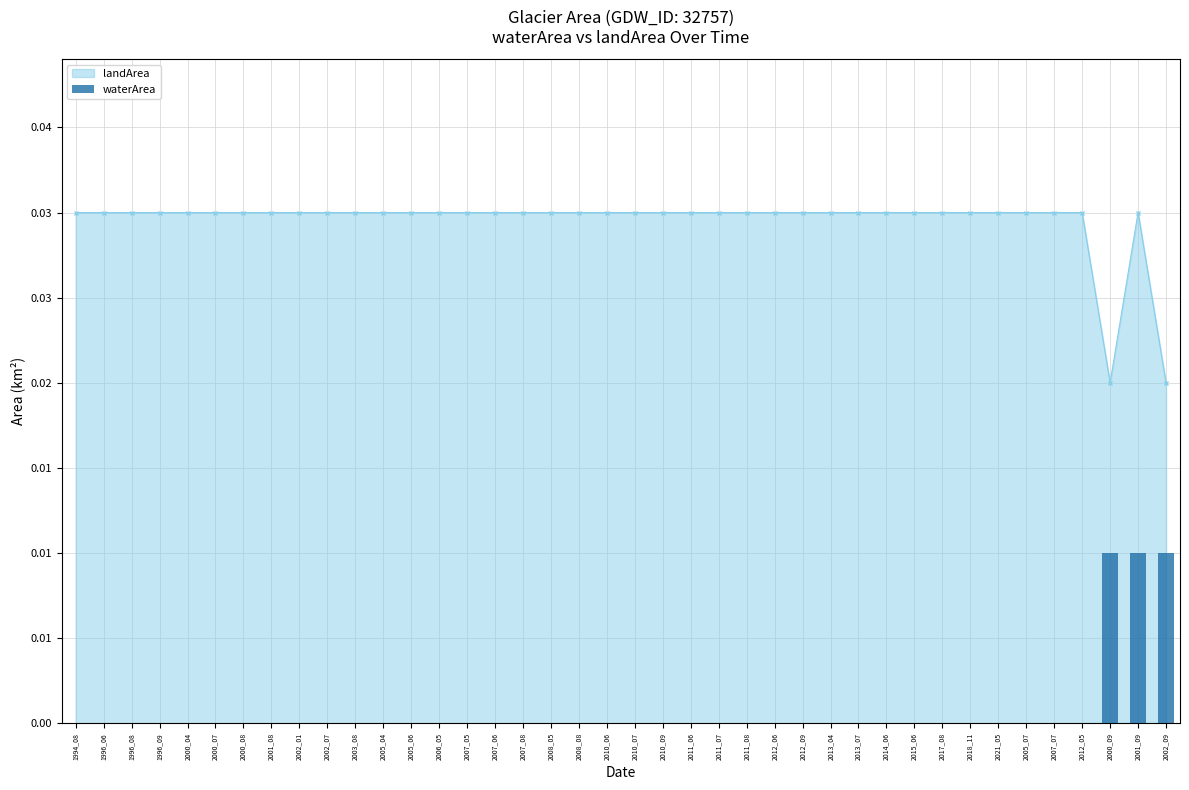

True or false: the data shows 0.0 at 1996_08.

True